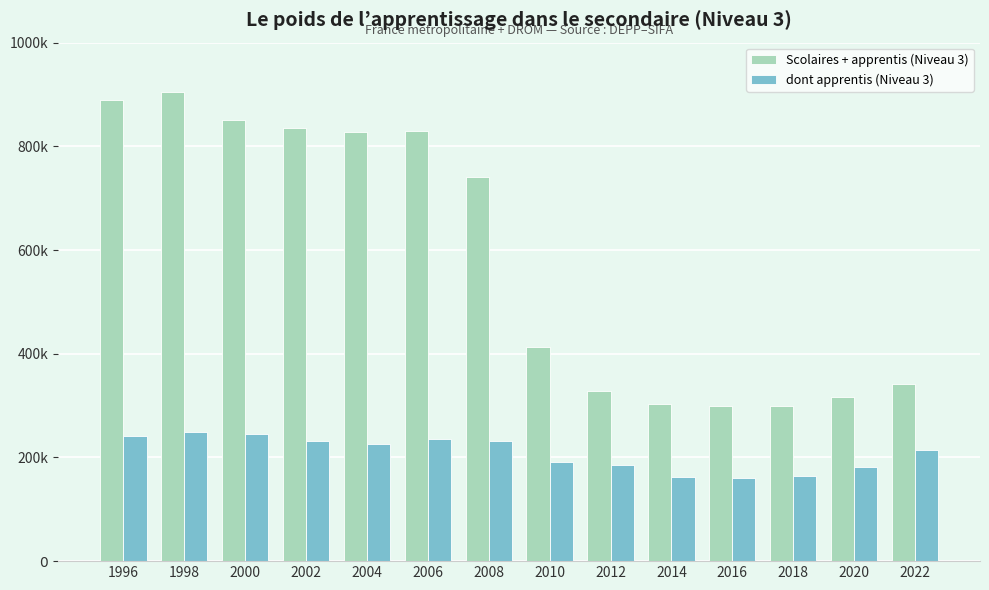

What are all the series names shown in the legend?

Scolaires + apprentis (Niveau 3), dont apprentis (Niveau 3)